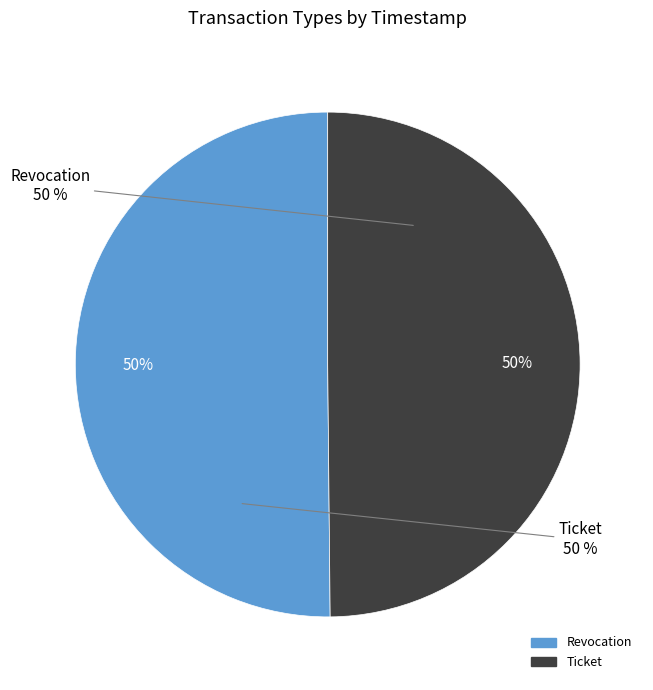

What is the majority slice?

Revocation